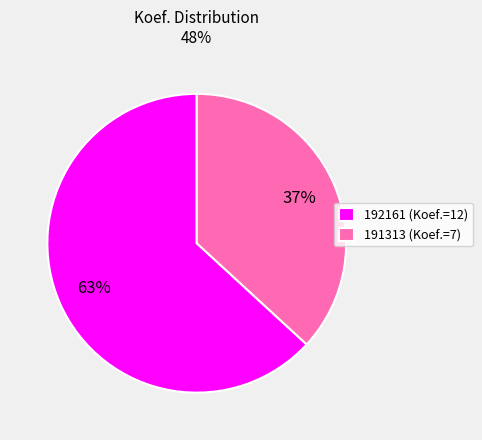

Rank the categories by value from highest to lowest.

192161, 191313